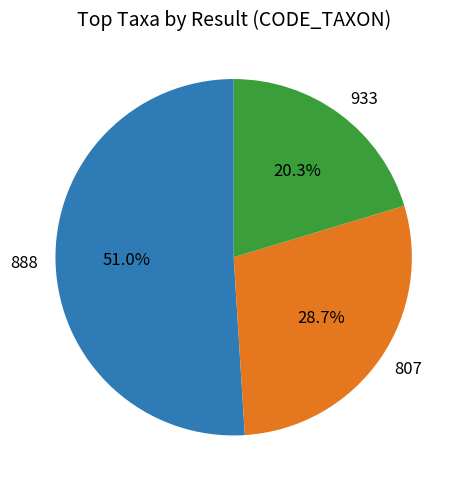

How many segments does this pie chart have?

3